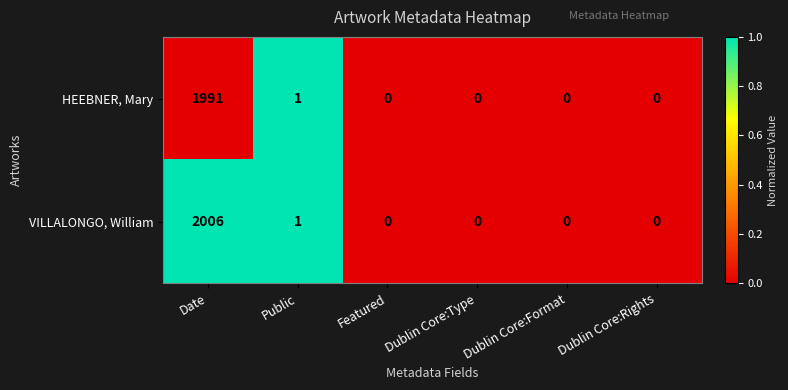

Which series has the largest total across all categories?

VILLALONGO, William